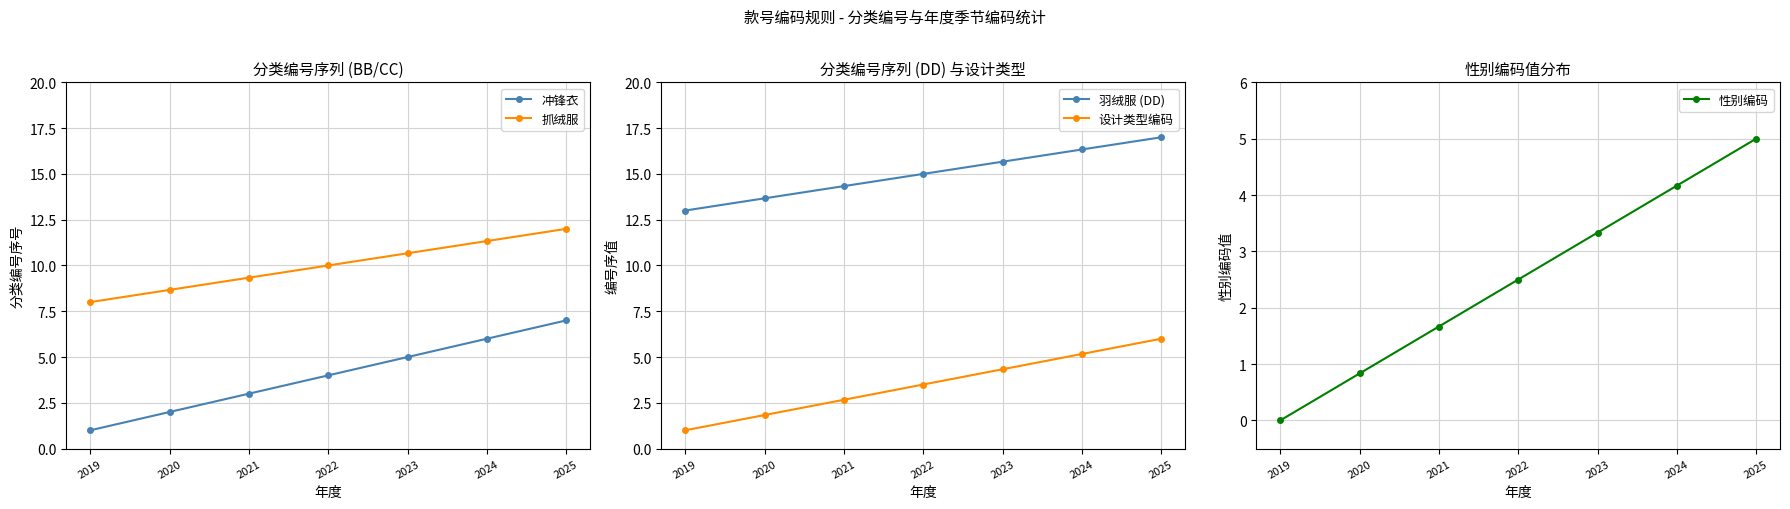

How many data points in 冲锋衣 are less than 4?

3